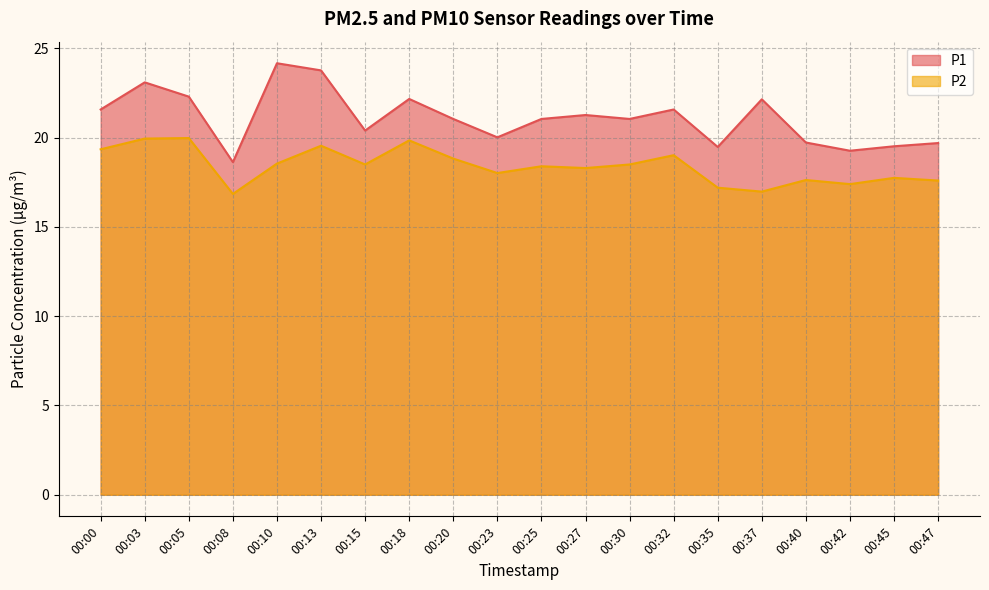

The P1 series shows 31.3 at 00:15. True or false?

False